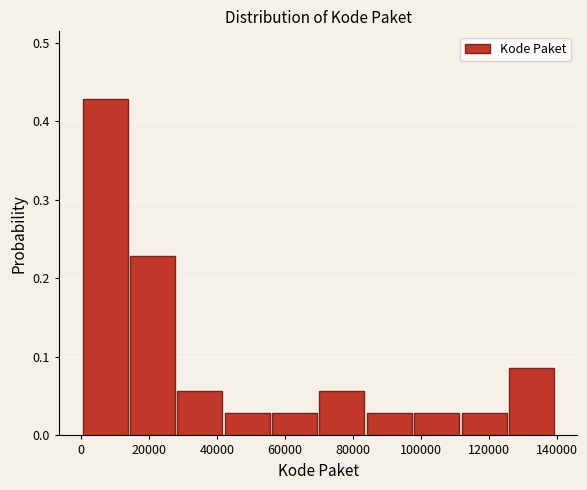

Reading left to right, transcribe this chart: for each bar, give the range it covers on the x-axis and its height. Neither the bar edges nor the heights are printed on the chart, so give them approximately, as read against the axes.

0 to 14000: 0.43
14000 to 28000: 0.23
28000 to 42000: 0.06
42000 to 56000: 0.03
56000 to 70000: 0.03
70000 to 84000: 0.06
84000 to 98000: 0.03
98000 to 112000: 0.03
112000 to 126000: 0.03
126000 to 140000: 0.09